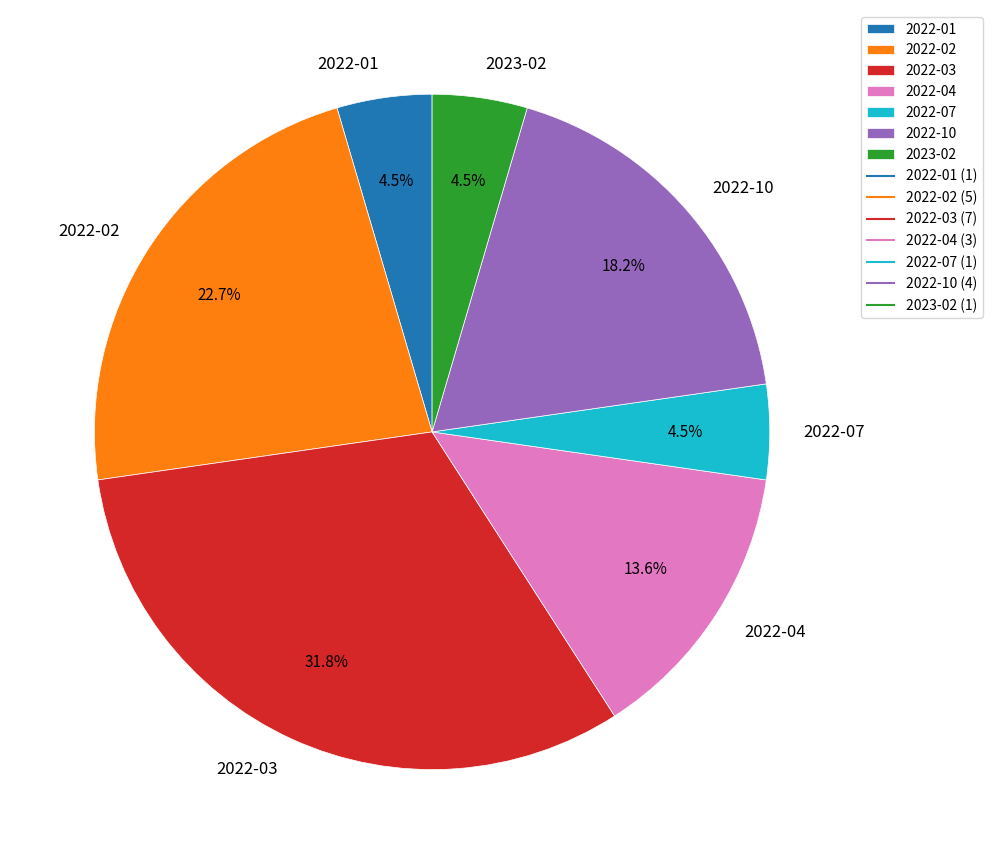

How many slices are in this pie chart?

7